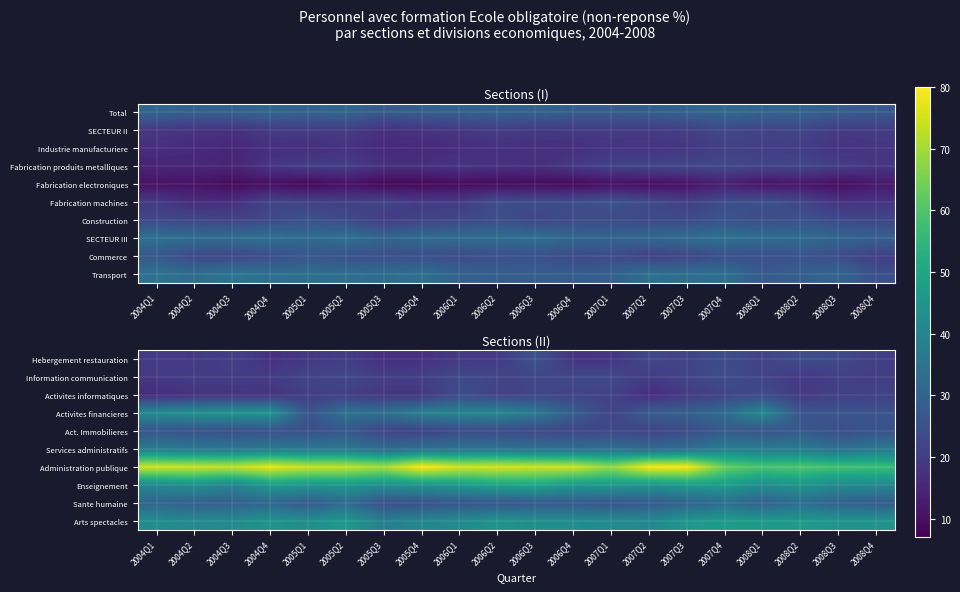

Rank the categories by Enseignement value from highest to lowest.

2006Q3, 2006Q2, 2007Q4, 2004Q4, 2006Q1, 2007Q3, 2006Q4, 2007Q1, 2005Q2, 2005Q1, 2008Q2, 2005Q4, 2007Q2, 2004Q2, 2005Q3, 2008Q1, 2008Q3, 2008Q4, 2004Q1, 2004Q3